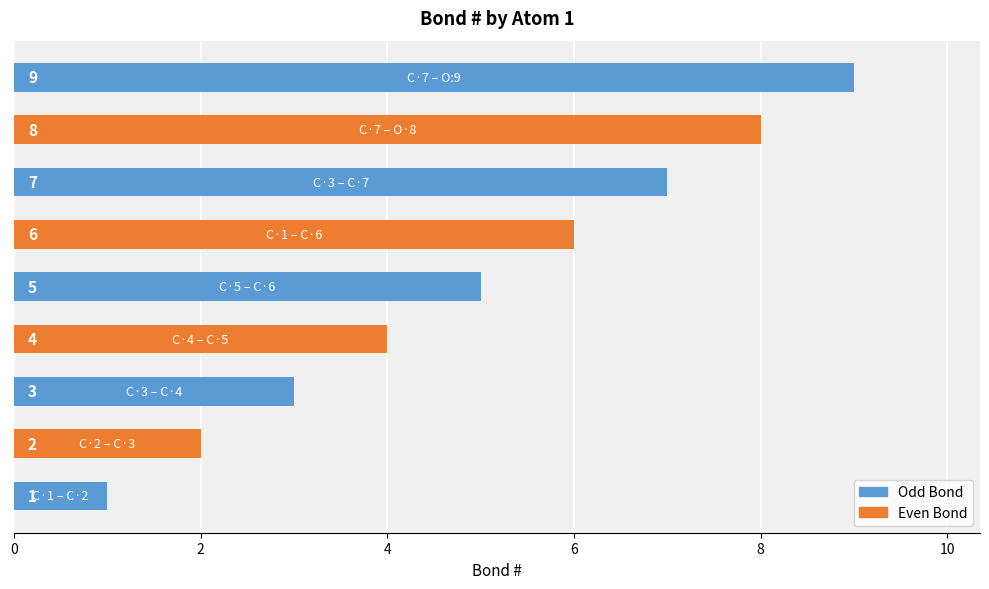

What is the difference between the maximum and minimum values?

8